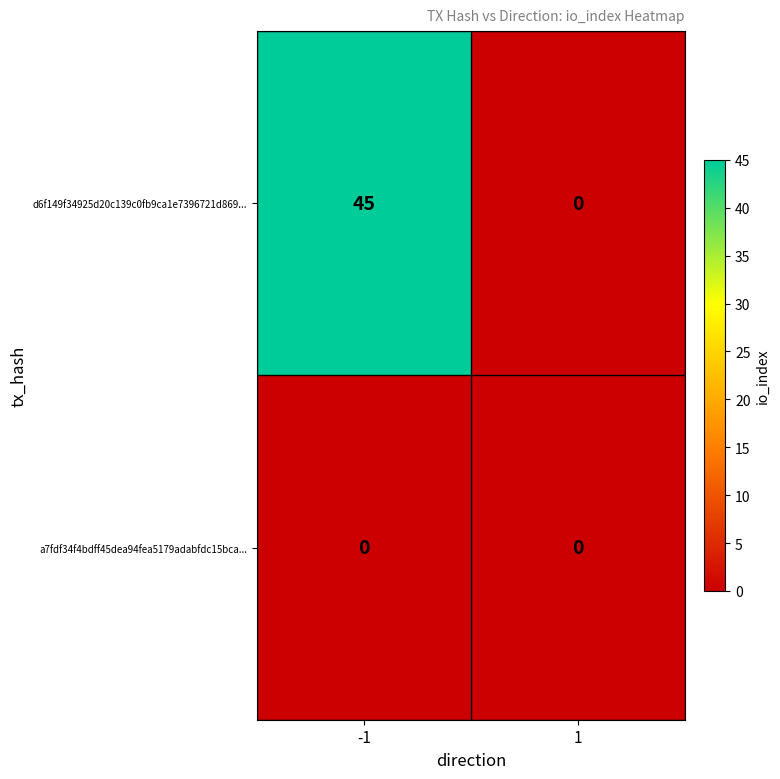

The d6f149f34925d20c139c0fb9ca1e7396721d869... series shows 81 at -1. True or false?

False